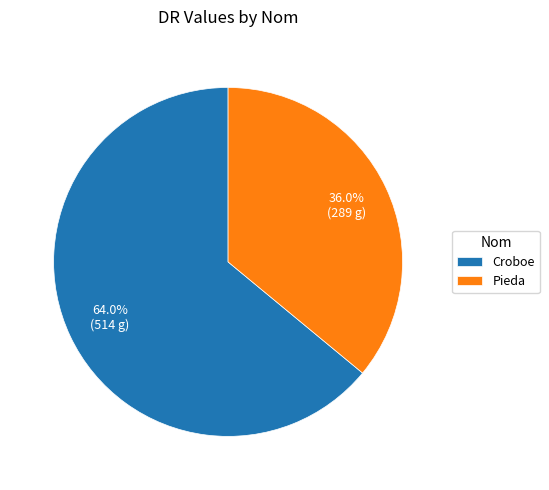

Count the number of slices in the pie.

2